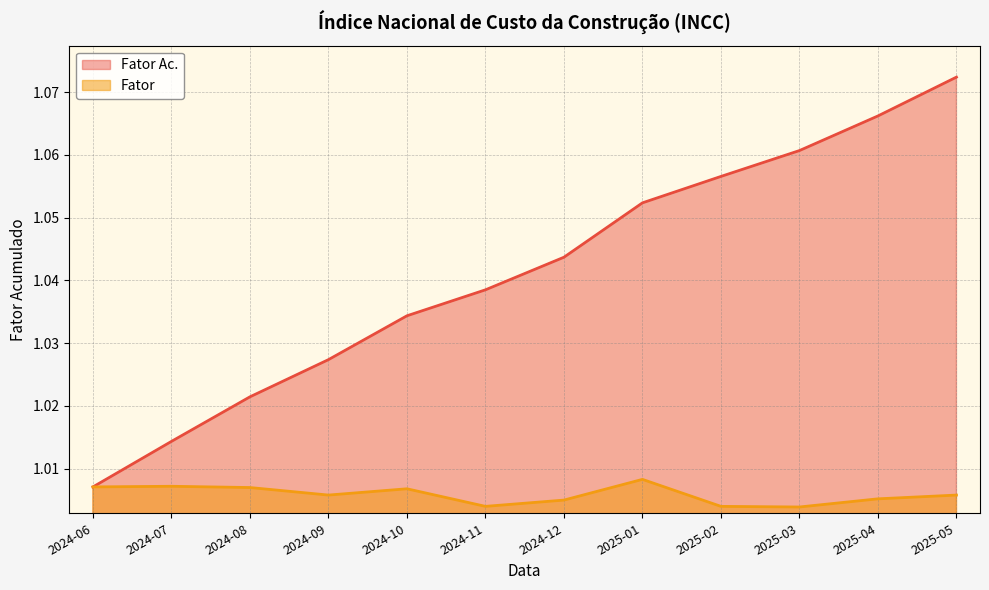

What is the difference between the maximum and minimum values in the Fator Ac. series?

0.1